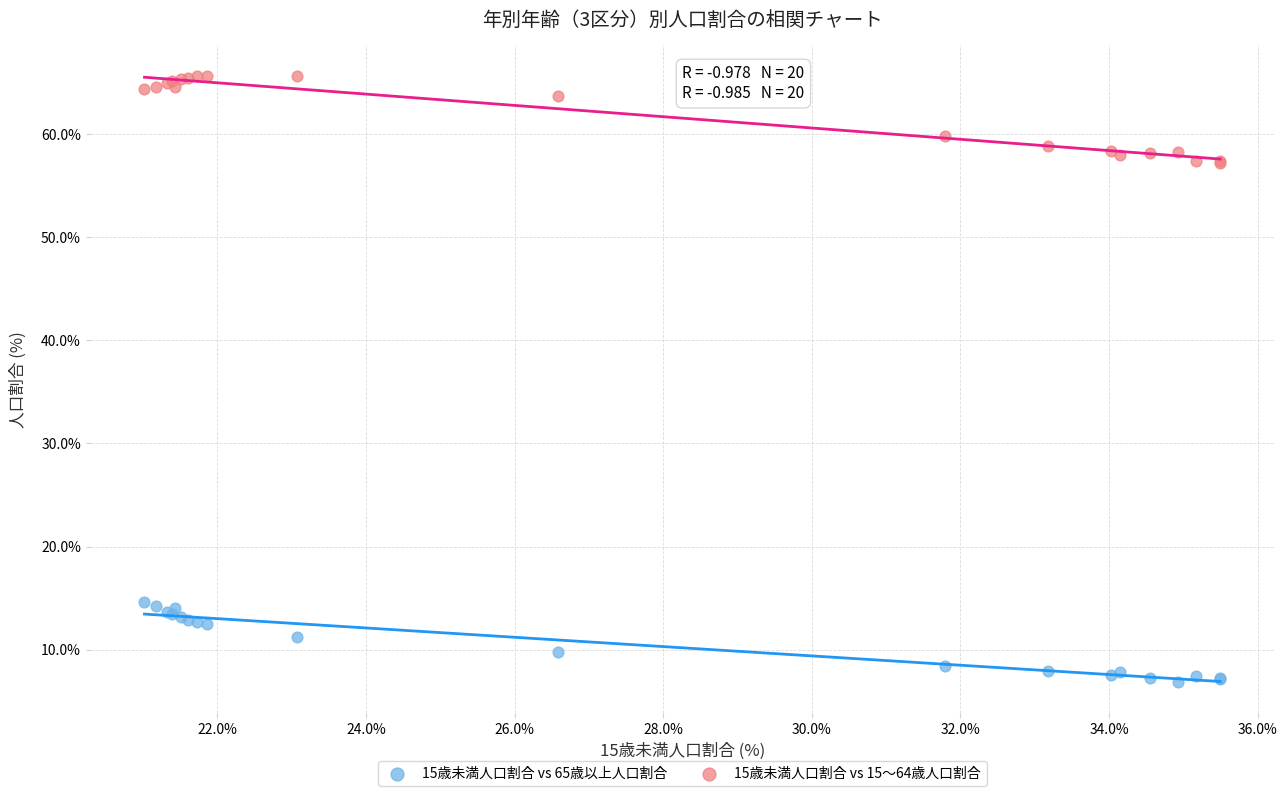

Which series contains the lowest Y value?

15歳未満人口割合 vs 65歳以上人口割合